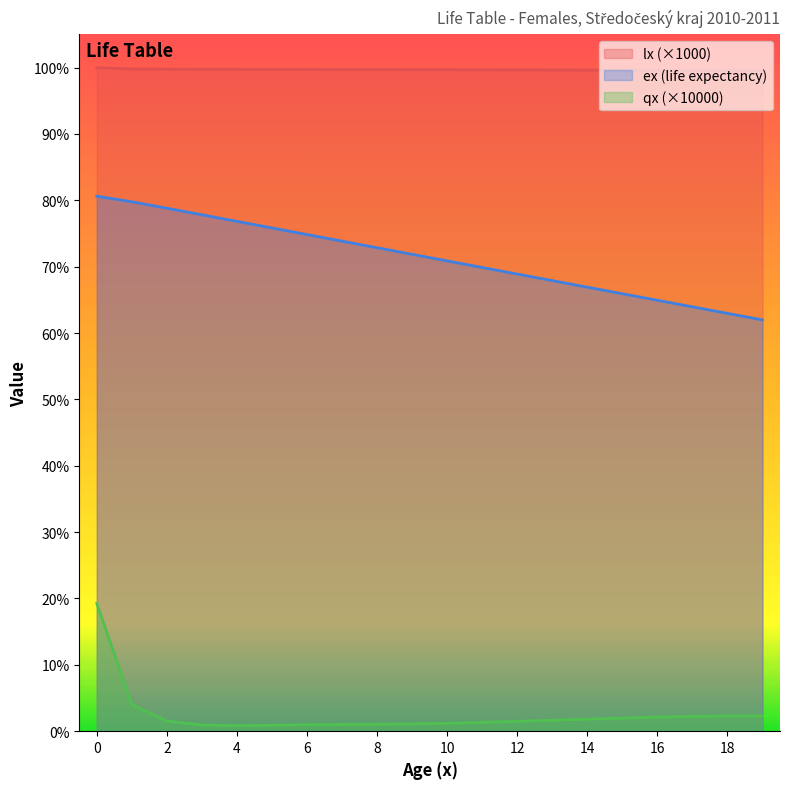

Does the chart have visible grid lines?

No